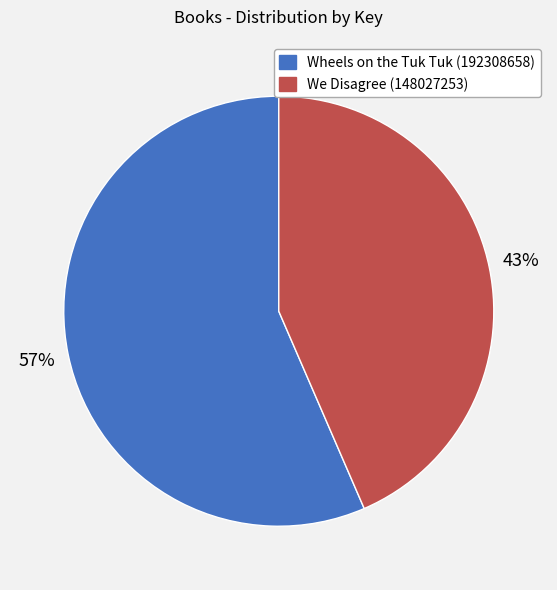

To the nearest percent, what portion does We Disagree (148027253) represent?

43%